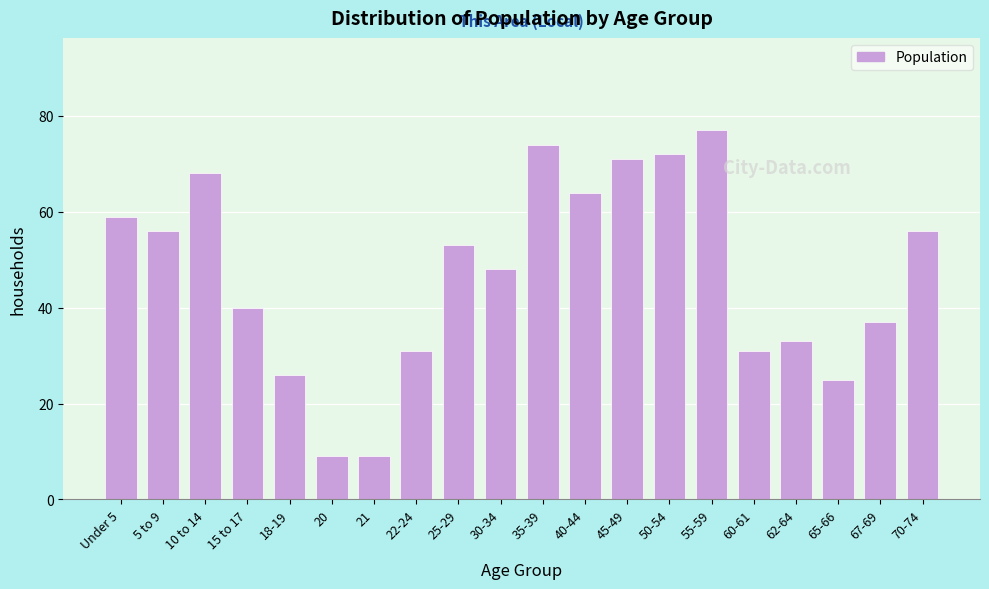

Reading left to right, what are all the values shown in this chart?

Under 5=59	5 to 9=56	10 to 14=68	15 to 17=40	18-19=26	20=9	21=9	22-24=31	25-29=53	30-34=48	35-39=74	40-44=64	45-49=71	50-54=72	55-59=77	60-61=31	62-64=33	65-66=25	67-69=37	70-74=56